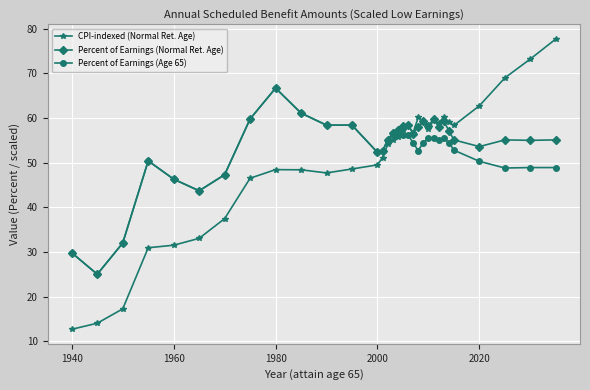

Which series has the widest spread of values?

CPI-indexed (Normal Ret. Age)